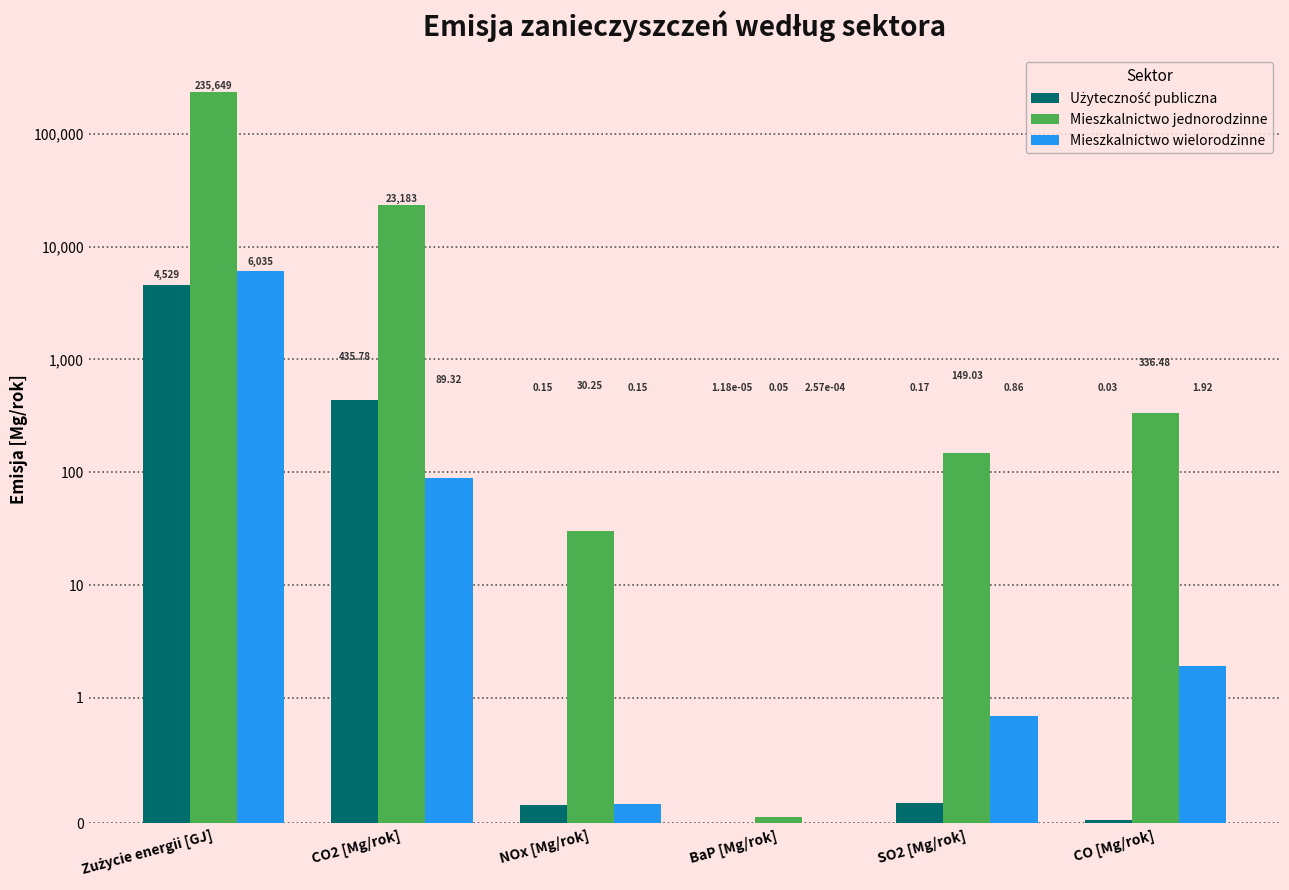

Is the value of Użyteczność publiczna at CO2 [Mg/rok] greater than the value of Mieszkalnictwo wielorodzinne at SO2 [Mg/rok]?

Yes